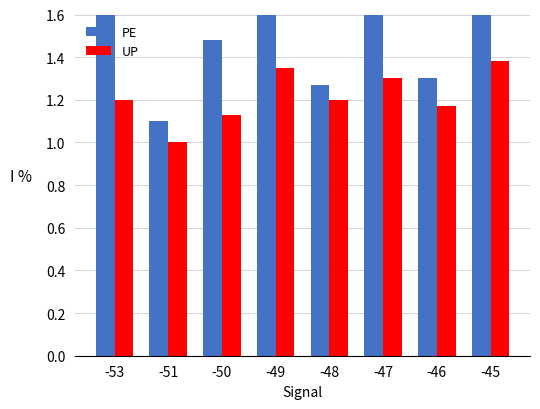

What are all the series names shown in the legend?

PE, UP